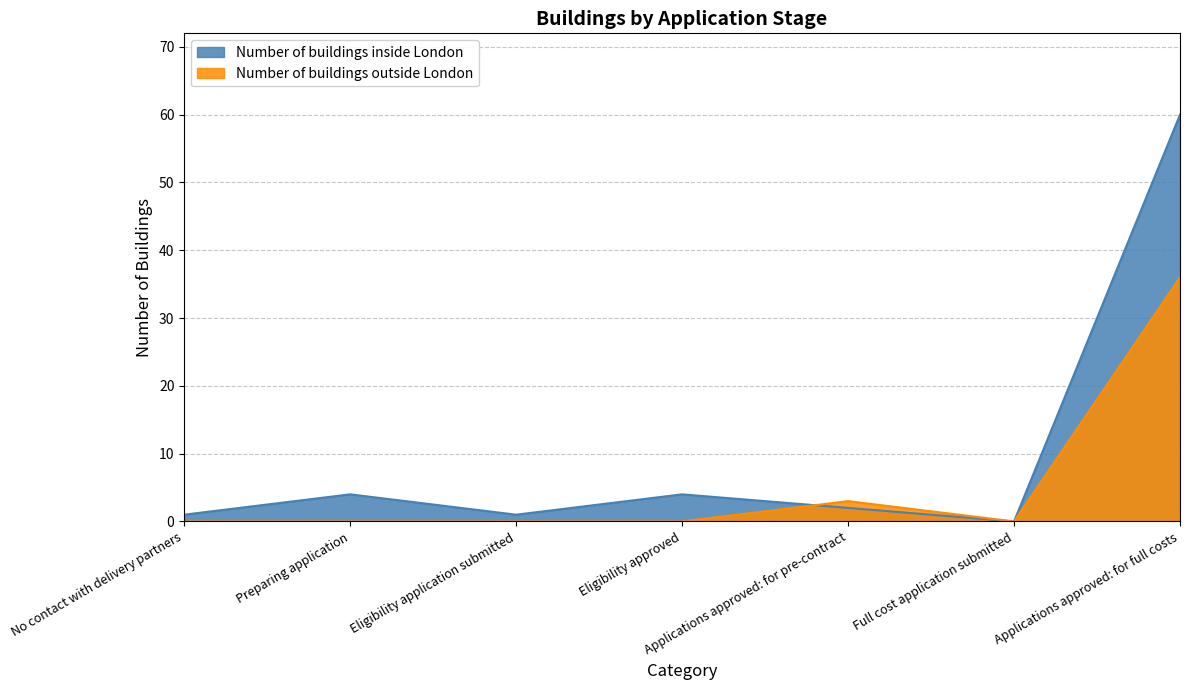

What is the difference between the Number of buildings outside London values at No contact with delivery partners and Applications approved: for full costs?

36